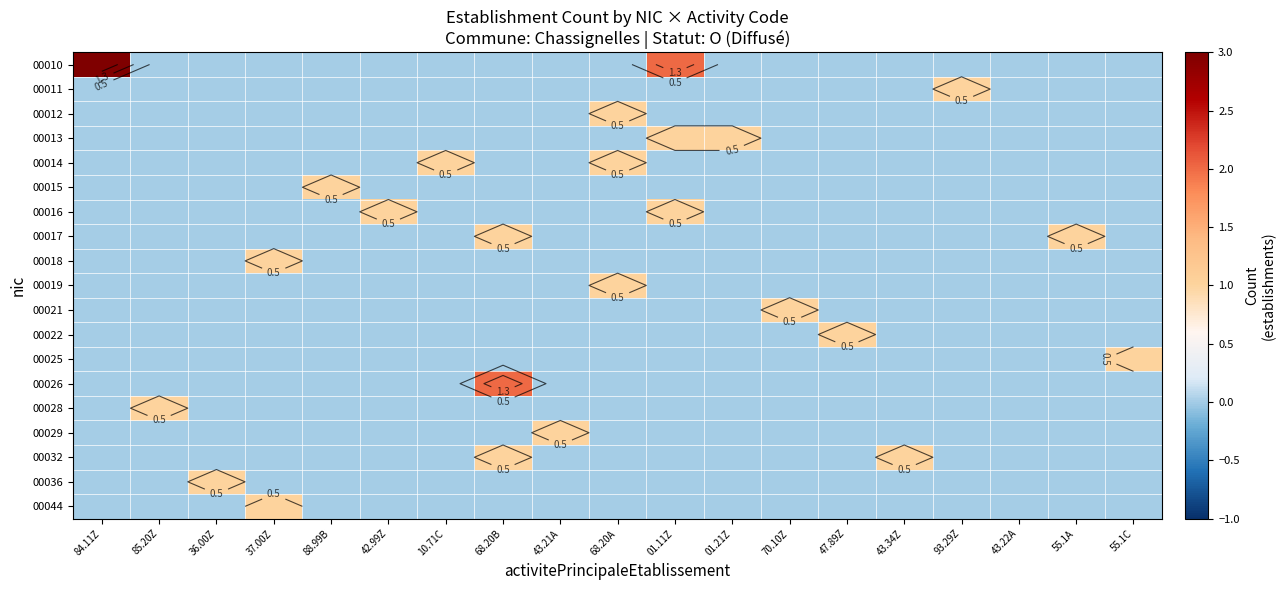

At which category does the chart reach its minimum across all series?

85.20Z